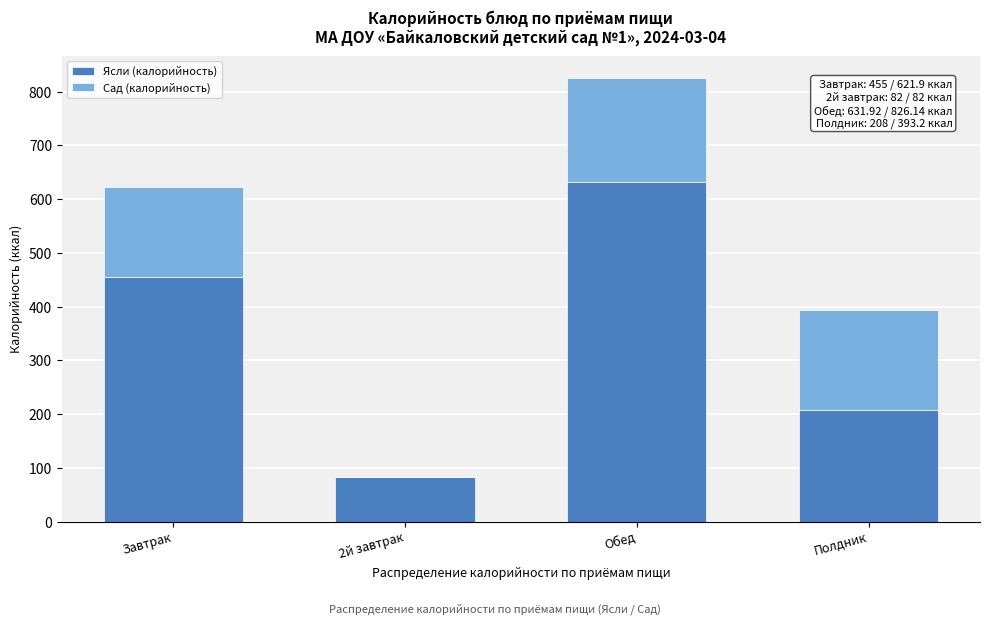

Reading right to left, transcribe the values for Ясли (калорийность).

Полдник=208.0	Обед=631.9	2й завтрак=82.0	Завтрак=455.0